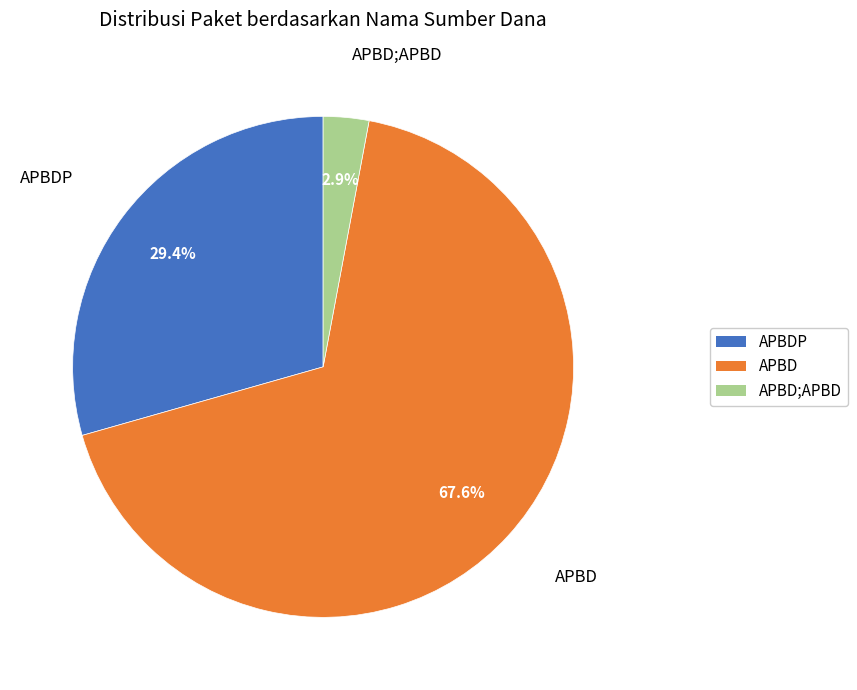

Is 12 the majority of the pie?

No